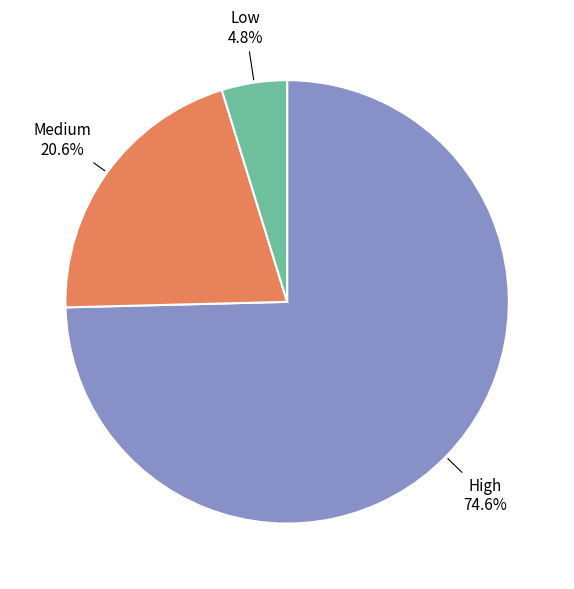

Is there any slice that represents more than half of the pie?

Yes